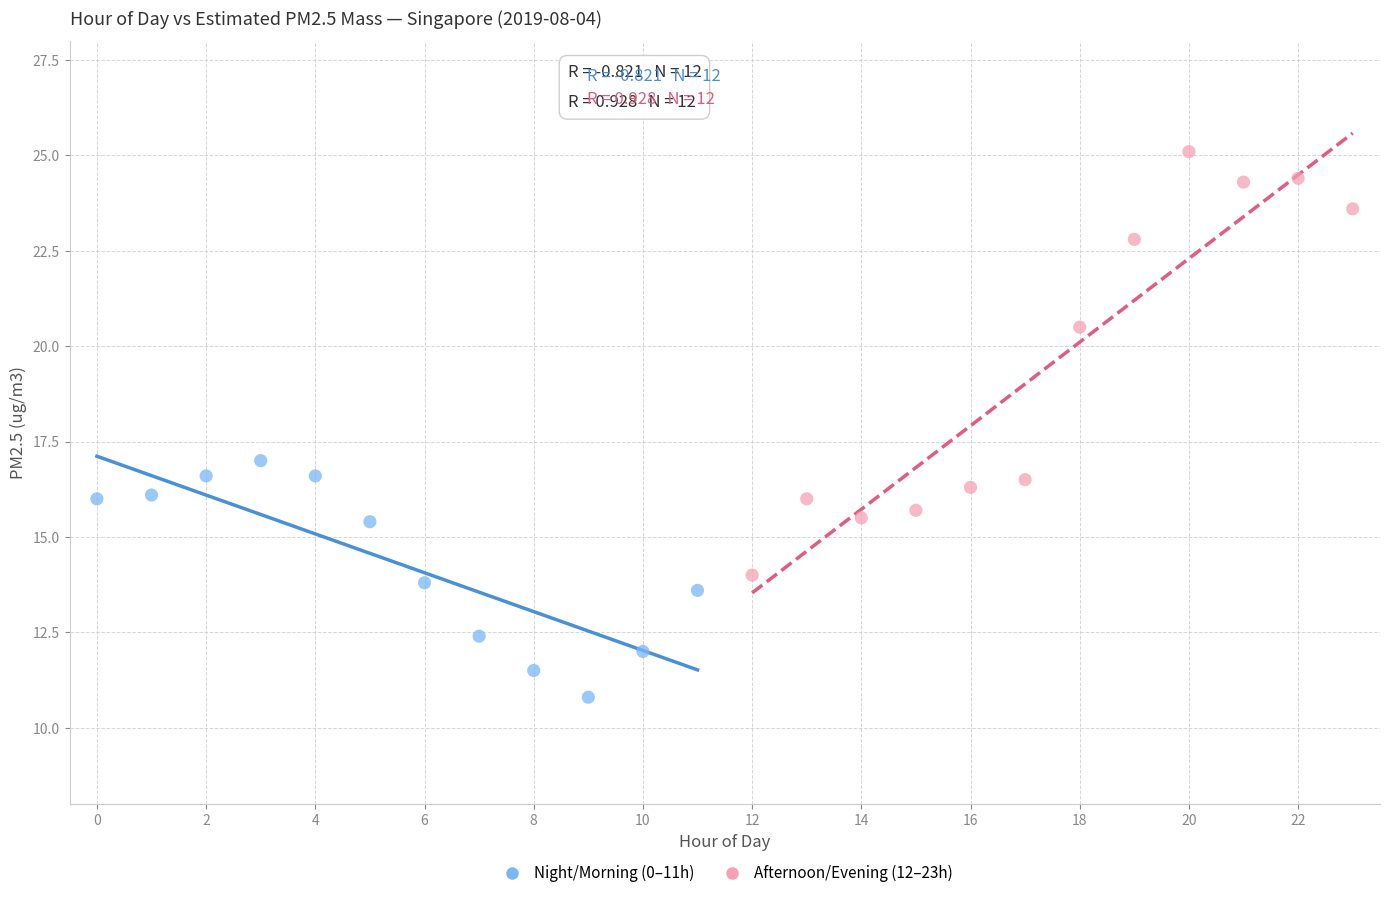

Which series contains the highest Y value?

Afternoon/Evening (12–23h)